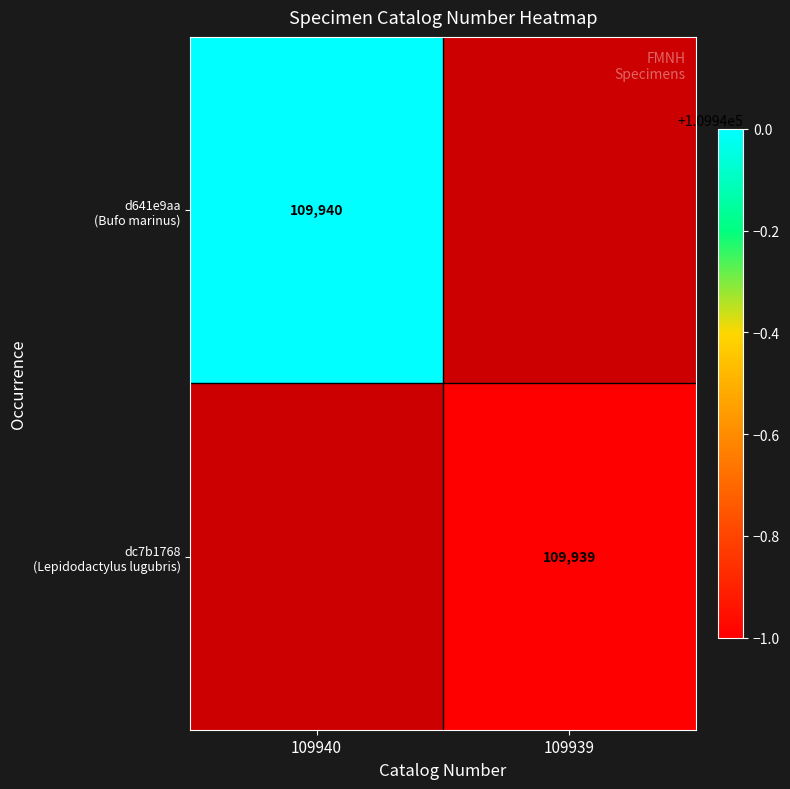

Which category has the lowest value in the dc7b1768 (Lepidodactylus lugubris) series?

109940